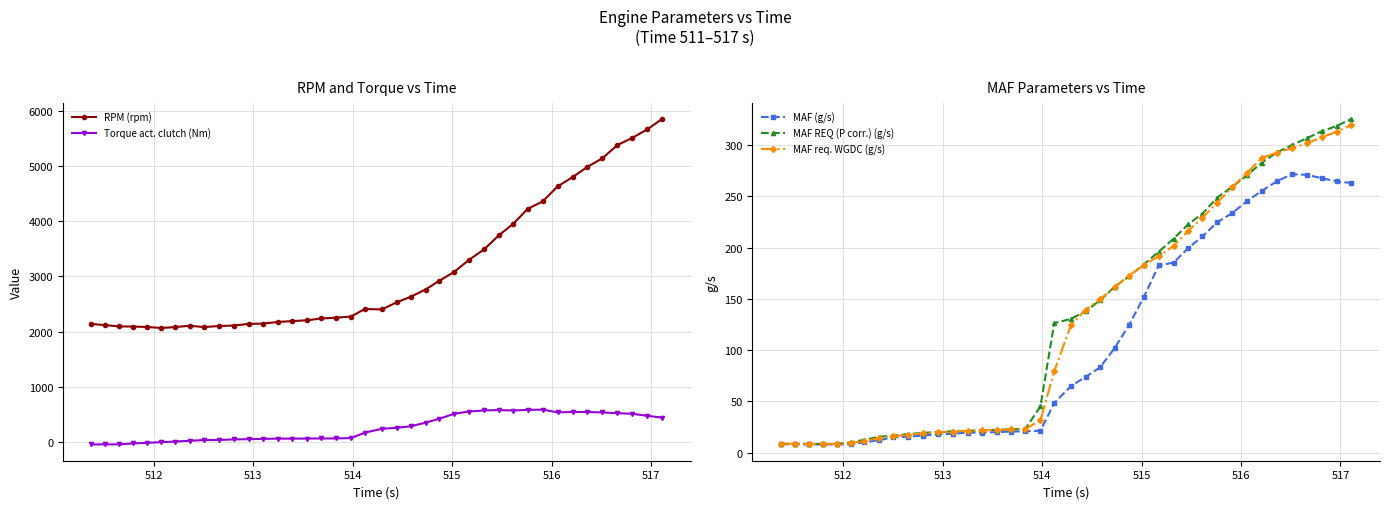

What is the value of the MAF (g/s) point at the 27th from the left?

182.7